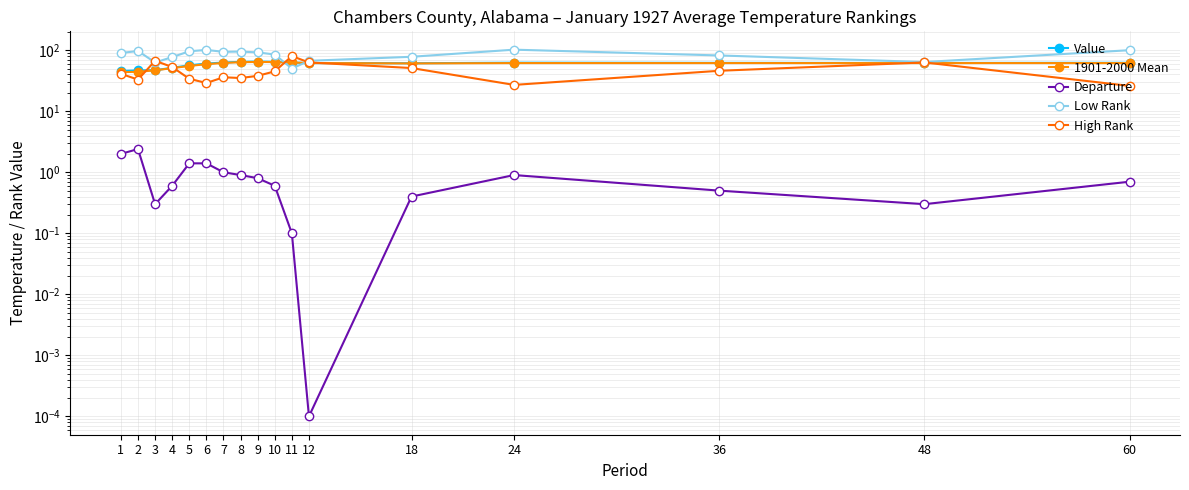

Reading right to left, list all the values displayed in this chart.

Value: 62.2	61.8	62.0	62.4	61.1	61.6	62.8	64.5	65.0	64.5	62.8	60.4	56.6	51.4	47.1	46.6	45.7
1901-2000 Mean: 61.5	61.5	61.5	61.5	60.7	61.6	62.9	63.9	64.2	63.6	61.8	59.0	55.2	50.8	46.8	44.2	43.7
Departure: 0.7	0.3	0.5	0.9	0.4	0.0	0.1	0.6	0.8	0.9	1.0	1.4	1.4	0.6	0.3	2.4	2.0
Low Rank: 100.0	64.0	82.0	102.0	78.0	67.0	50.0	85.0	92.0	95.0	94.0	101.0	96.0	77.0	63.0	97.0	90.0
High Rank: 26.0	63.0	46.0	27.0	51.0	63.0	80.0	45.0	38.0	35.0	36.0	29.0	34.0	53.0	67.0	33.0	41.0